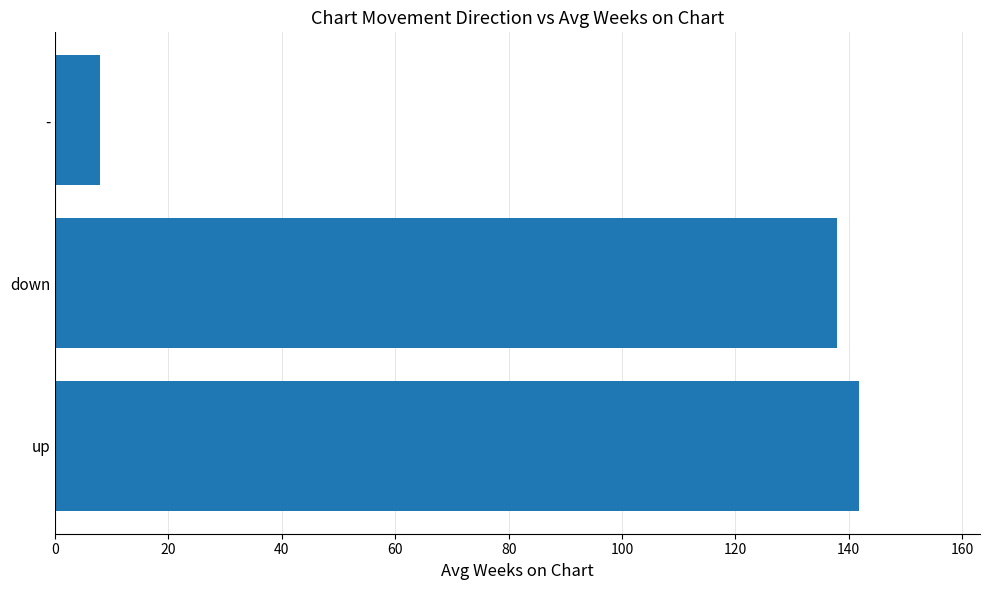

True or false: the data shows 138.0 at down.

True